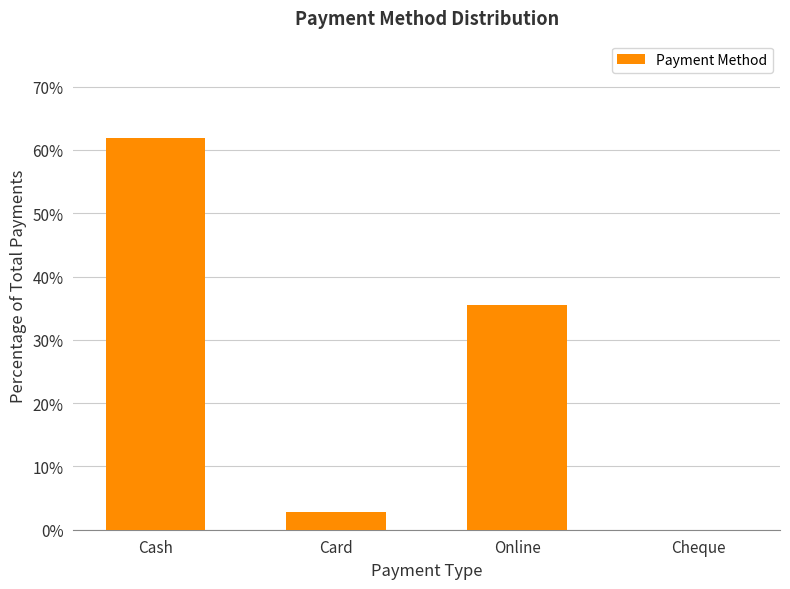

True or false: the data shows 2.7 at Card.

True